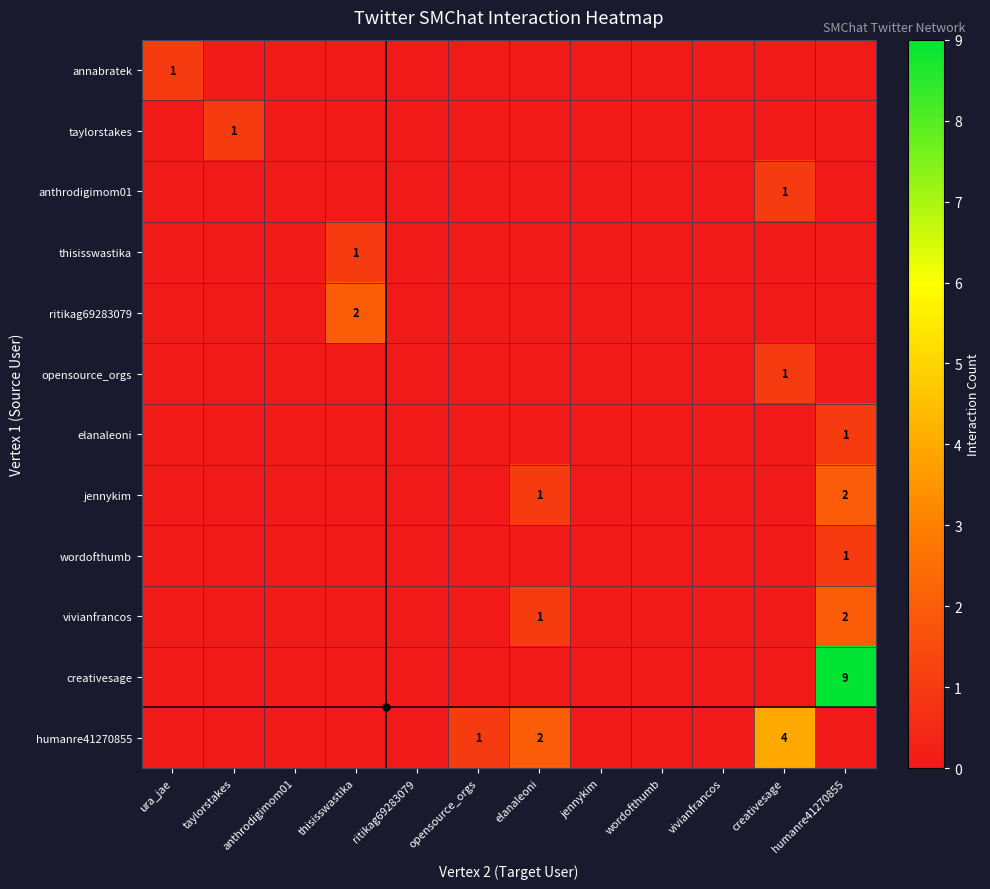

At which label does elanaleoni reach its peak?

humanre41270855